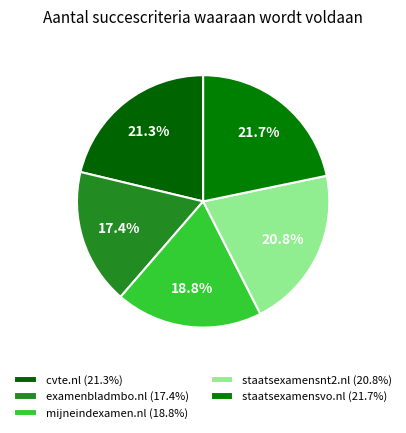

Which has a higher value, staatsexamensvo.nl or mijneindexamen.nl?

staatsexamensvo.nl